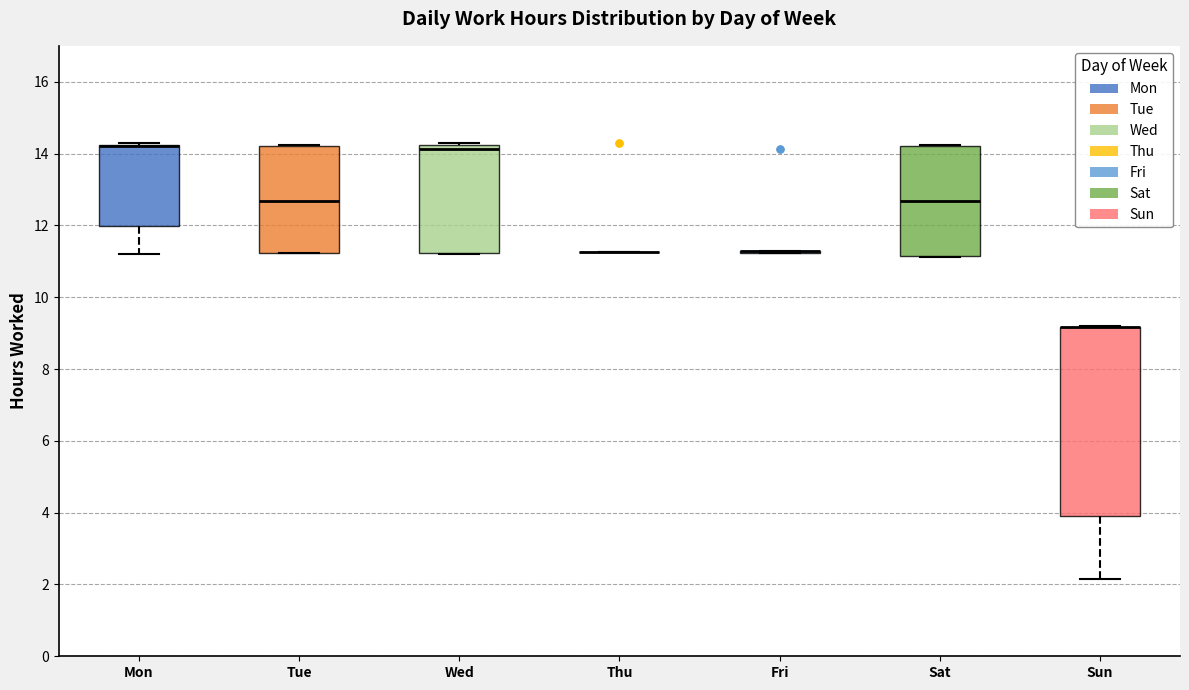

Which box is the tallest, from its lower edge to its upper edge?

Sun